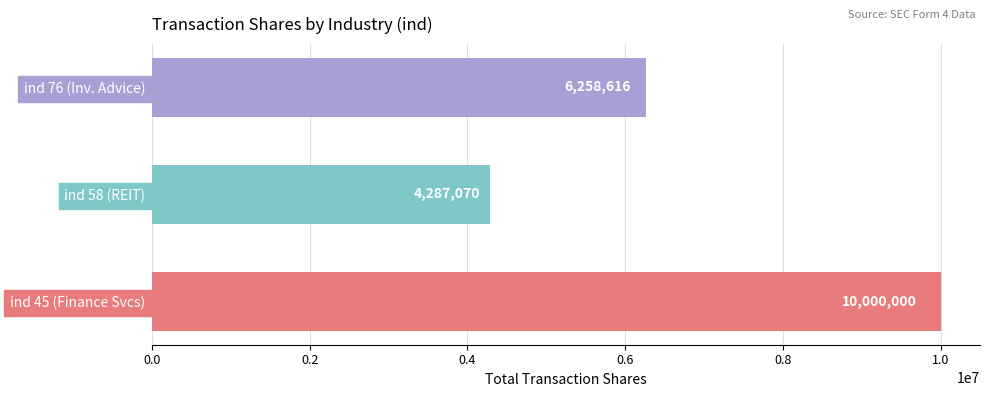

How many distinct data groups are displayed?

1